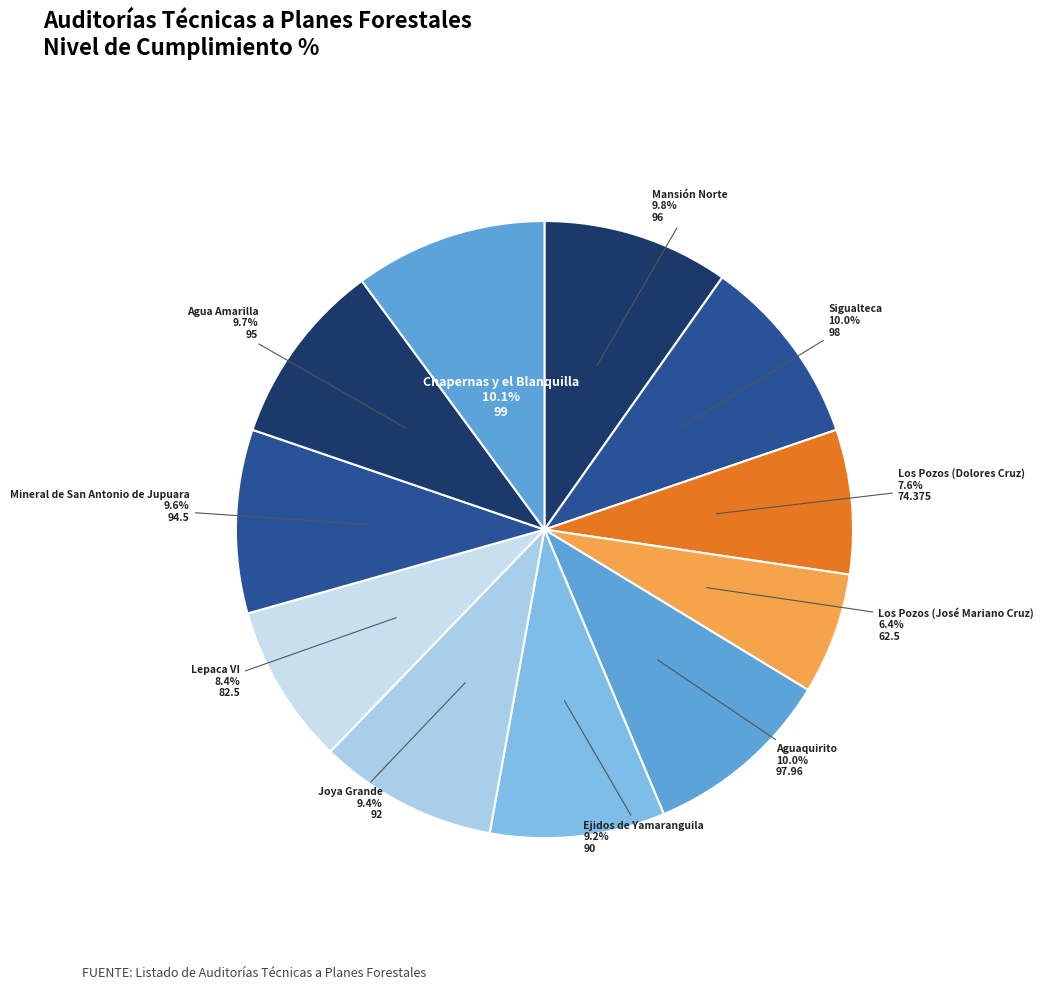

Which has a higher value, Lepaca VI or Agua Amarilla?

Agua Amarilla